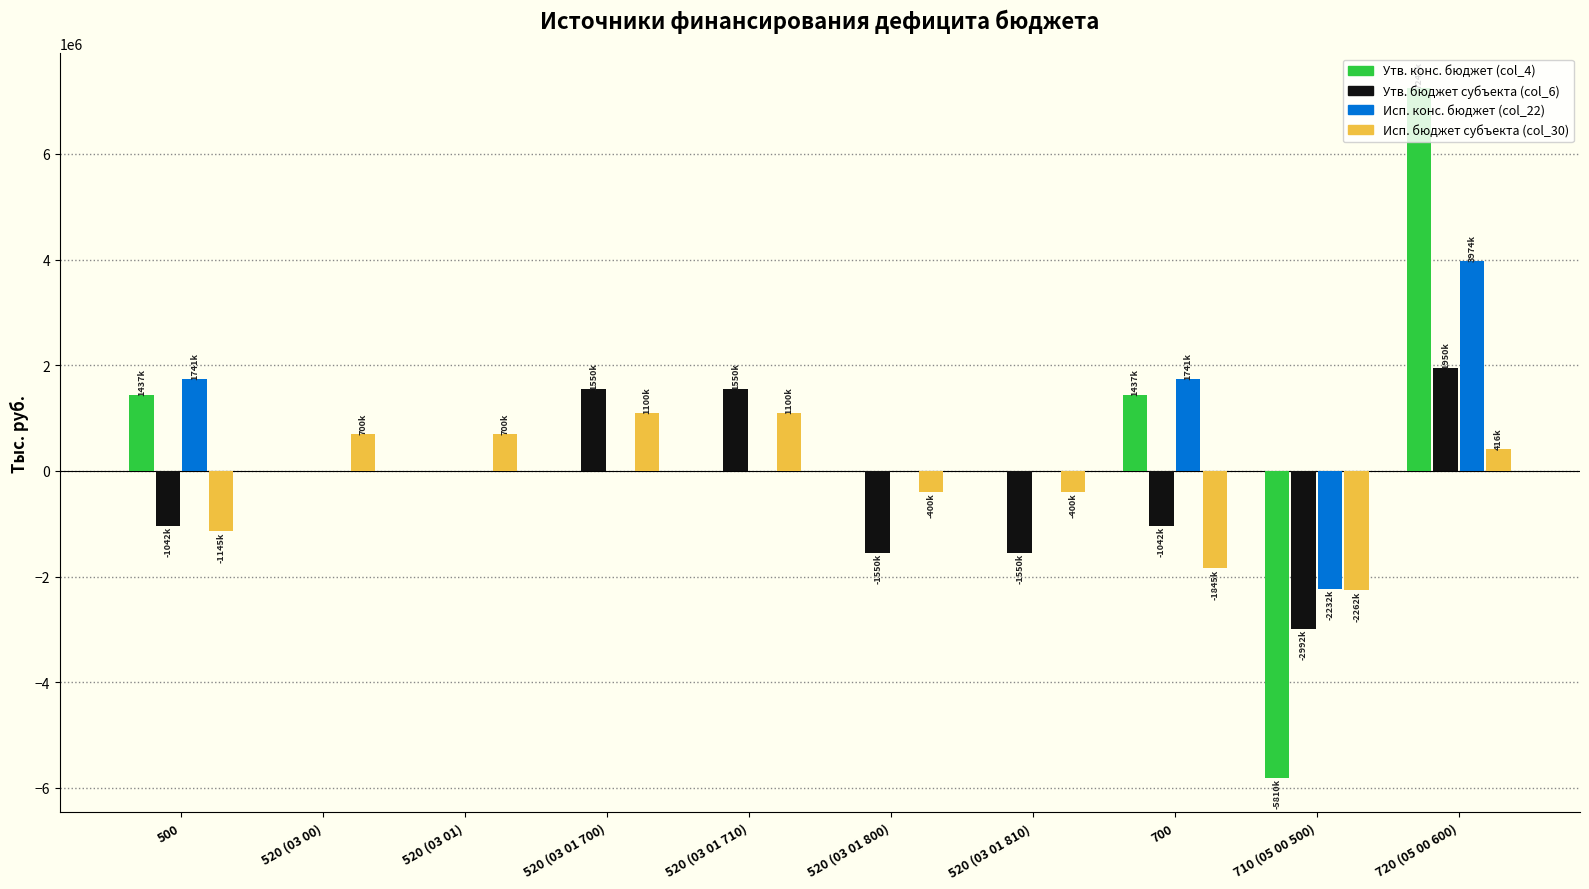

Are the bars grouped side by side (vs. stacked)?

Yes